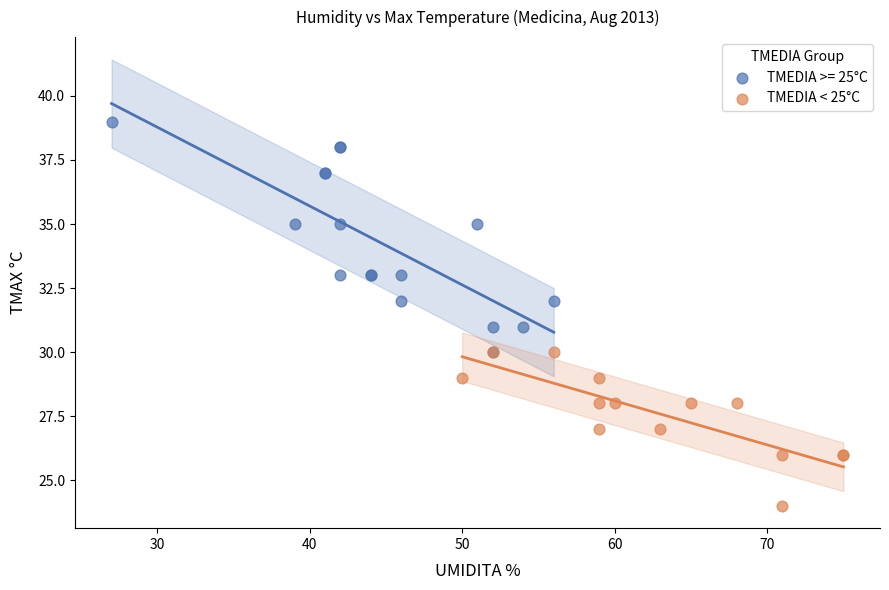

Which series has the widest spread of Y values?

TMEDIA >= 25°C